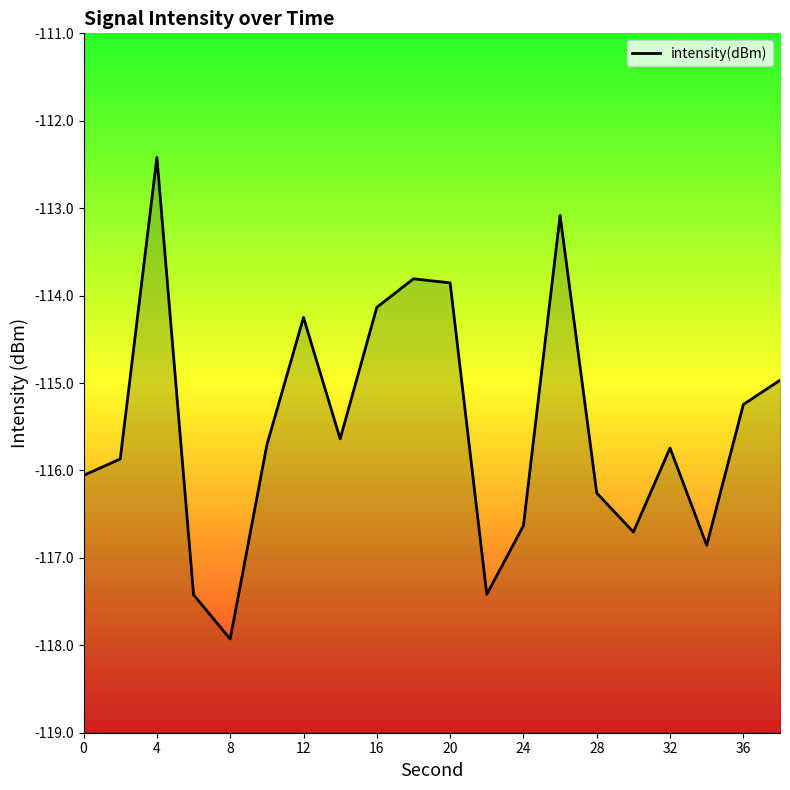

What is the greatest value displayed?

-112.4